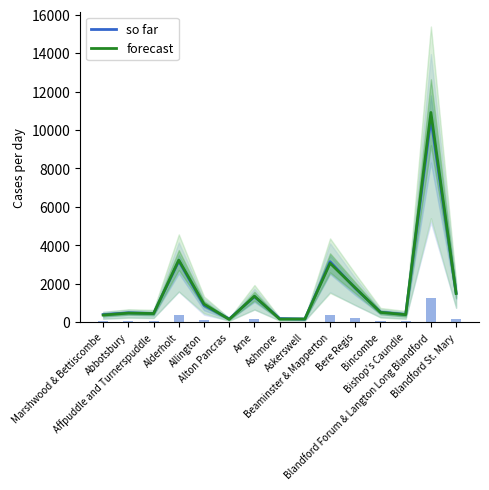

What is the approximate value of so far at Bincombe?

518.0